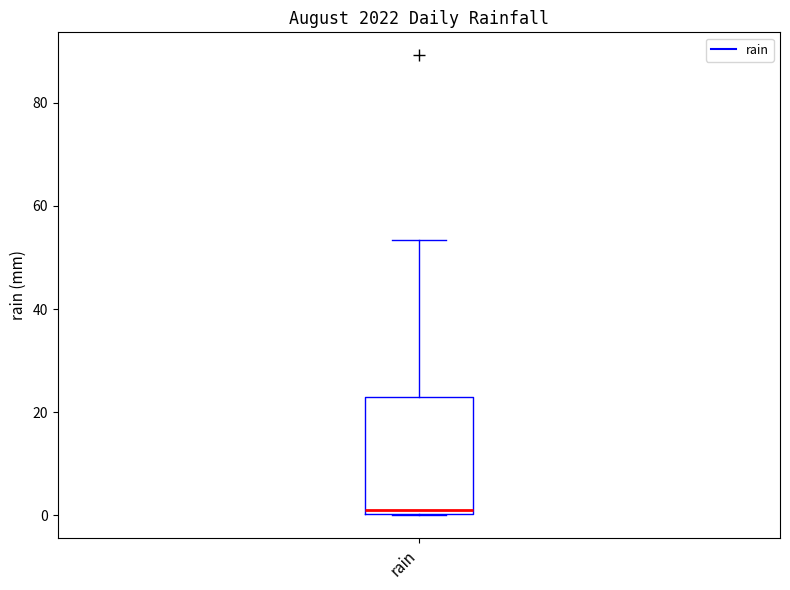

Read this box plot against the y-axis: the position of the median line, the range covered by the box, and the ends of both whiskers. The values are not printed on the chart, so give them approximately, as read against the axis.

median 2, box 0 to 22, whiskers 0 to 54